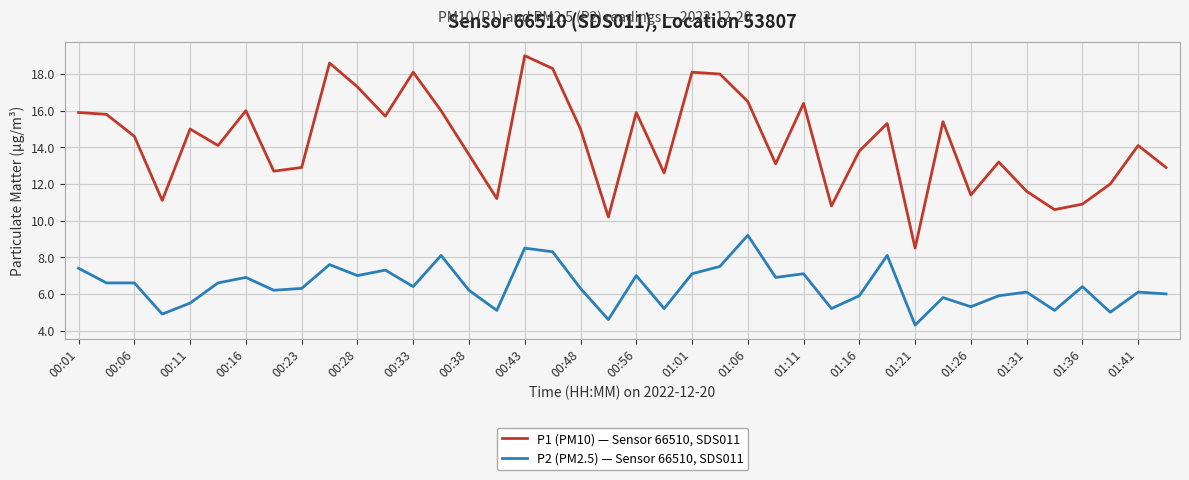

What is the sum of all P2 (PM2.5) — Sensor 66510, SDS011 values?

257.6